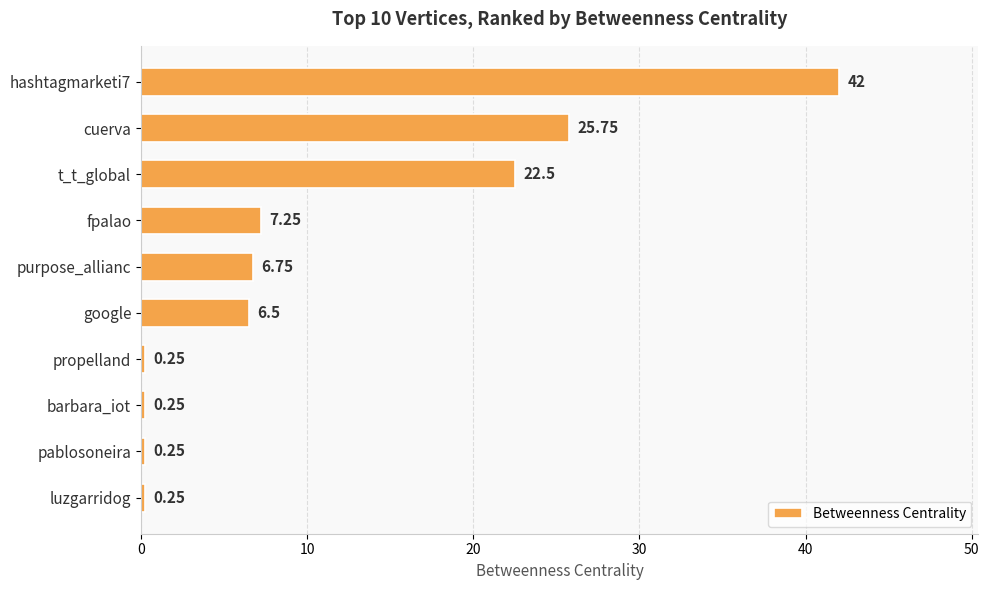

What is the ratio of the value at cuerva to the value at hashtagmarketi7?

0.6